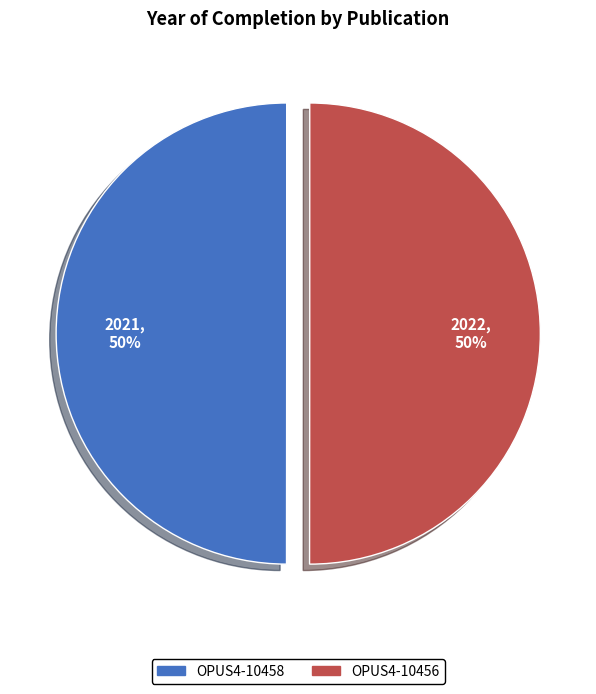

What percentage is the OPUS4-10456 slice, to the nearest percent?

50%